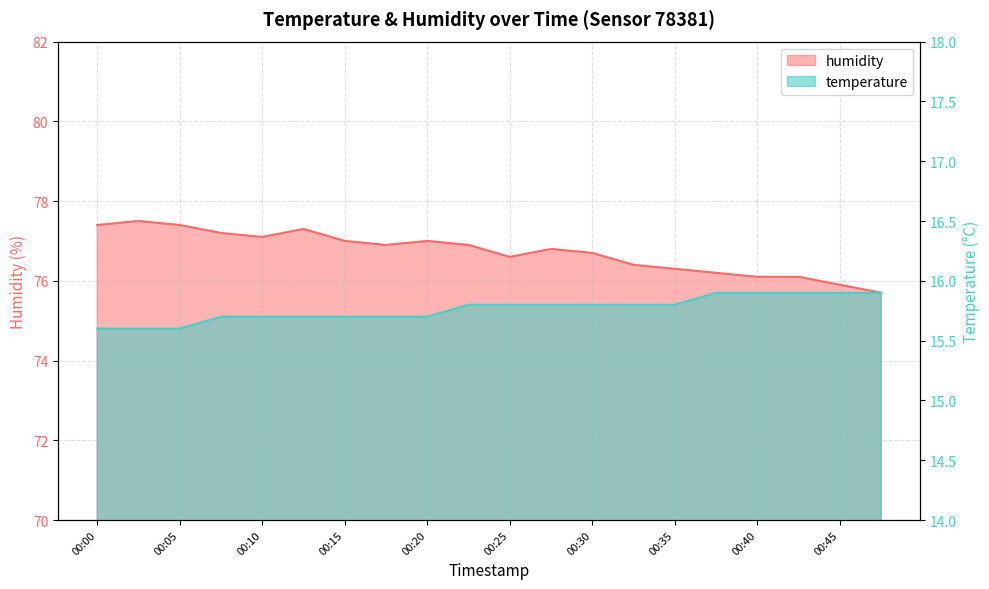

The value of humidity at 00:22 is 76.9. True or false?

True